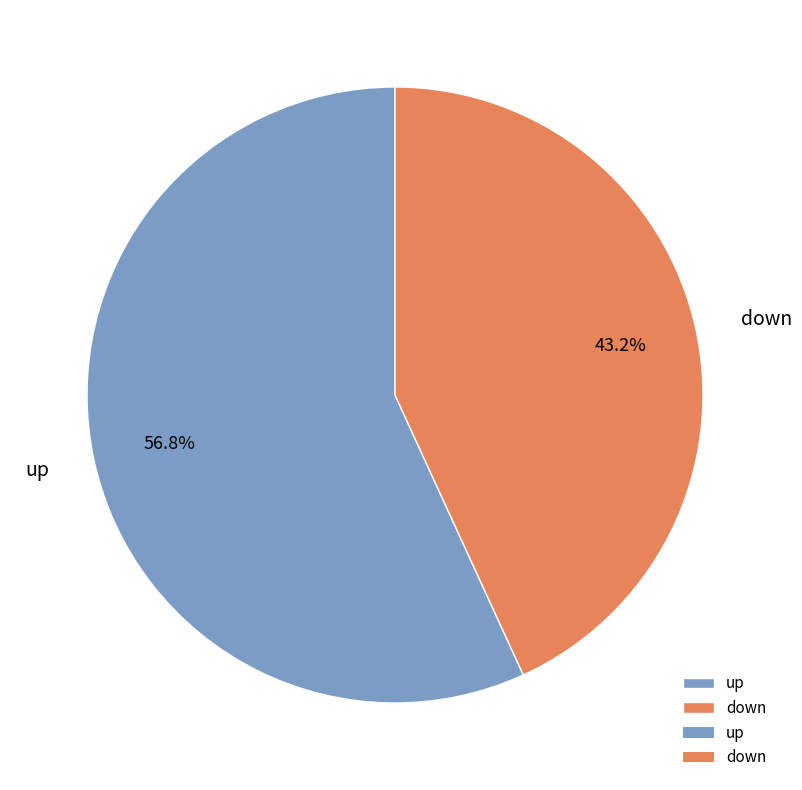

What percentage is the up slice, to the nearest percent?

57%